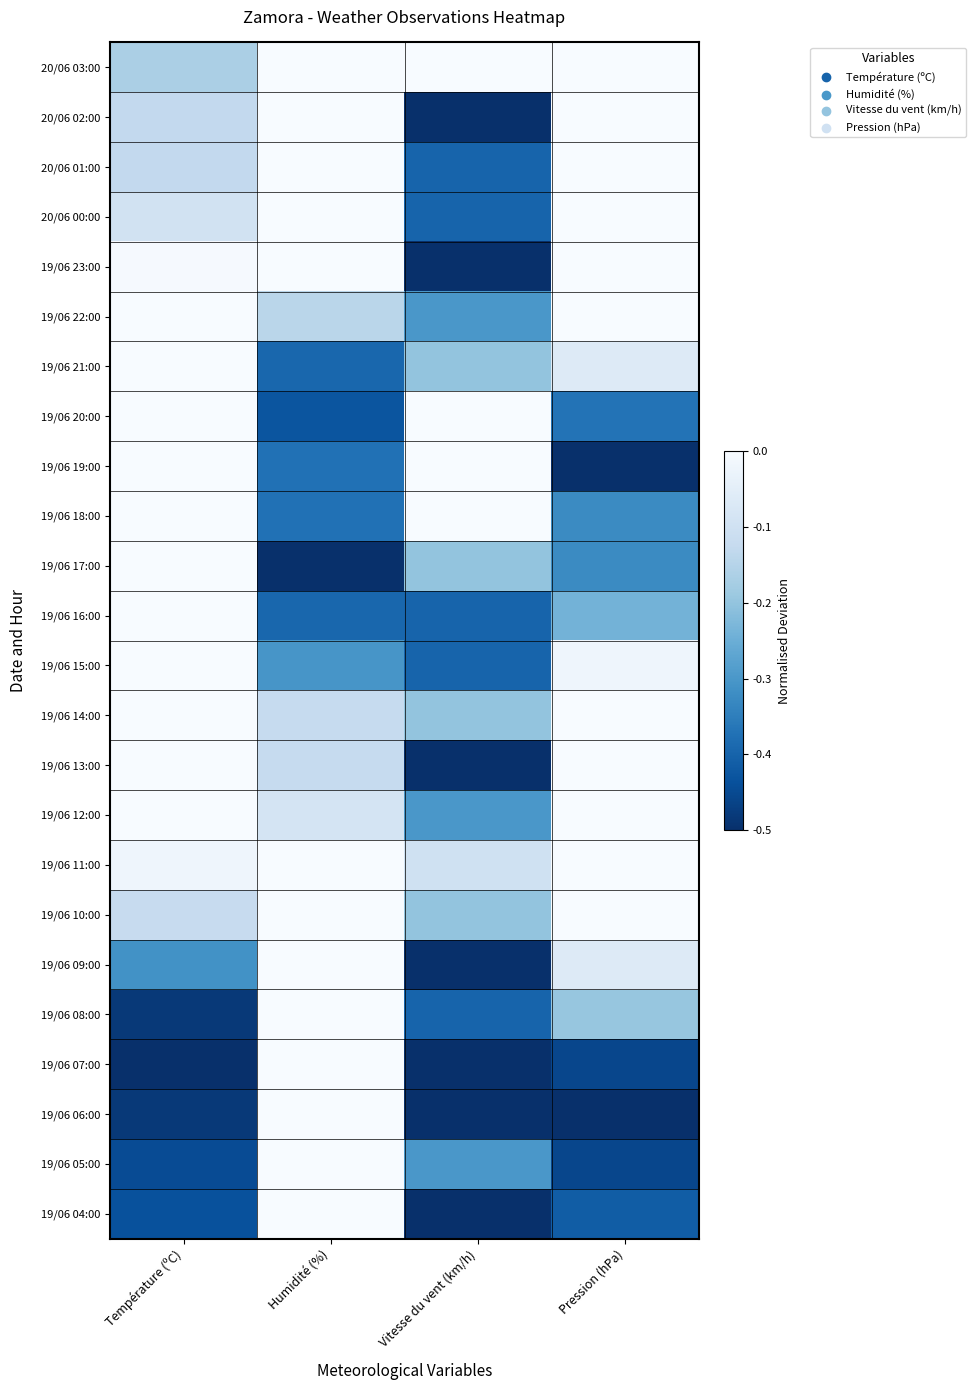

Which series has the largest total across all categories?

20/06 03:00